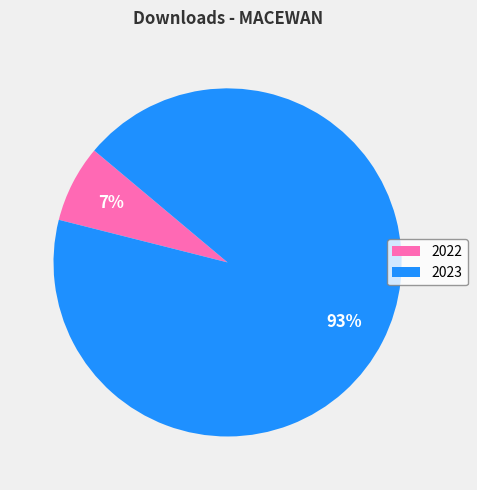

Which category accounts for the majority?

2023